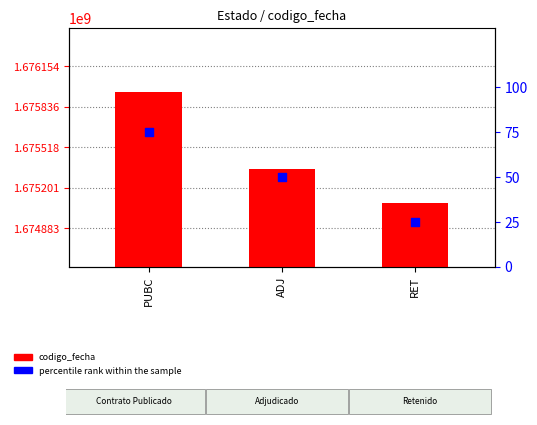

Which series has the largest total across all categories?

codigo_fecha